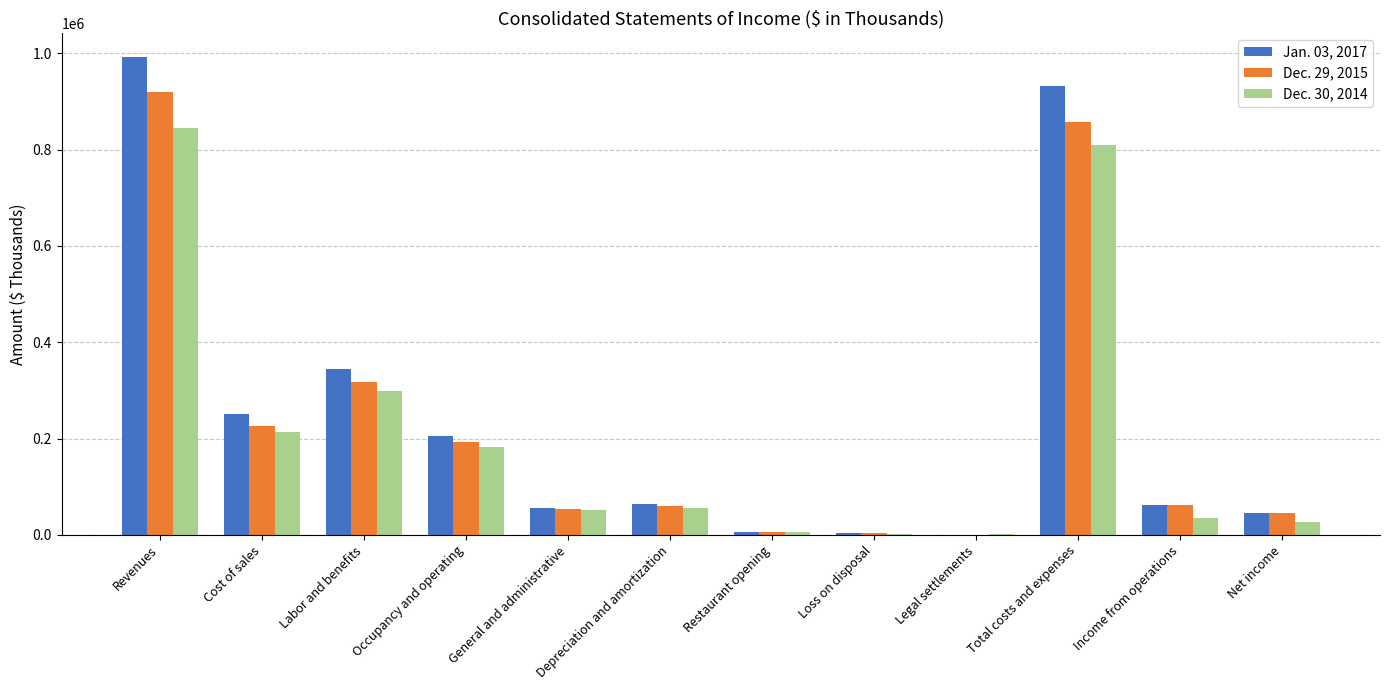

Which series has the largest total across all categories?

Jan. 03, 2017